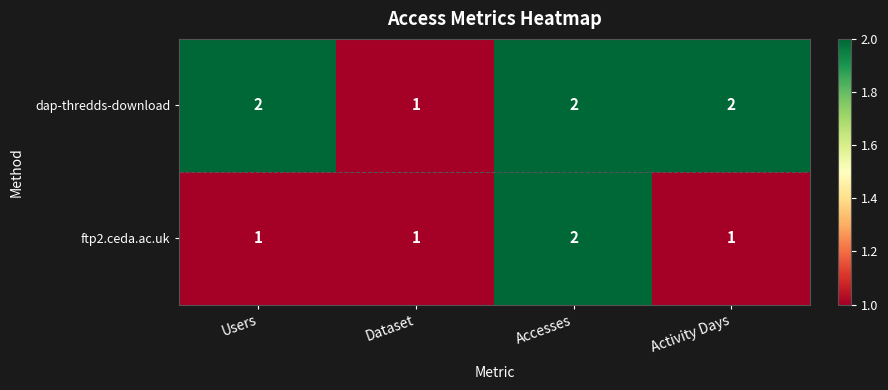

Is it true that ftp2.ceda.ac.uk equals 3 at Accesses?

False